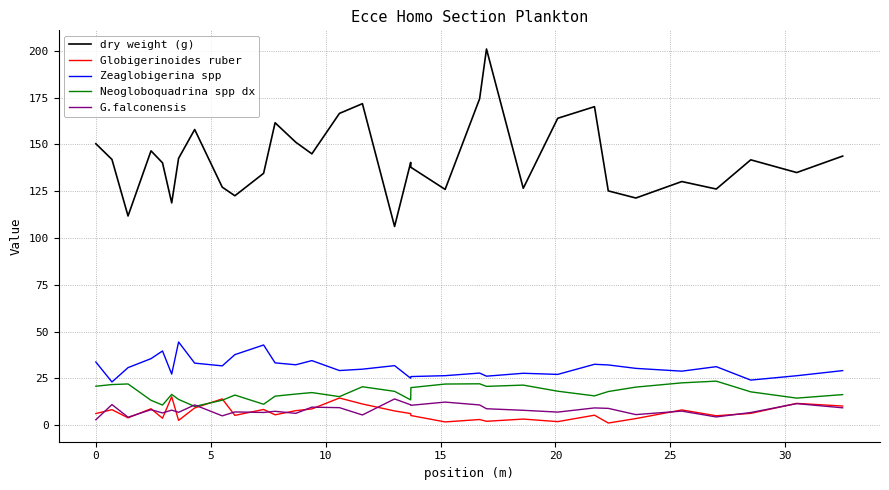

What is the difference between the maximum and second lowest values in the G.falconensis series?

9.8